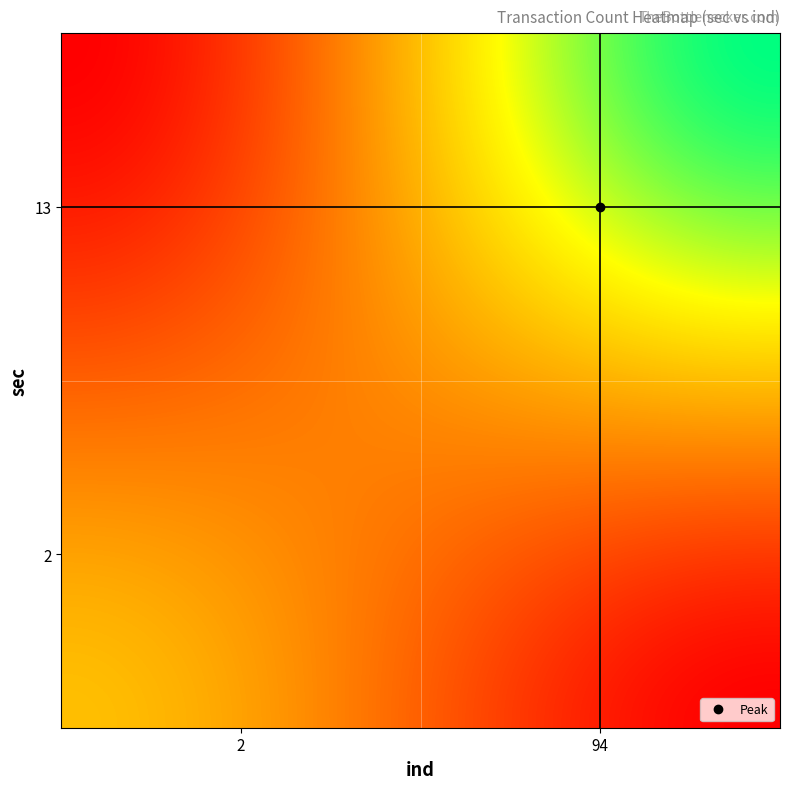

Which series has the largest range (max minus min)?

13